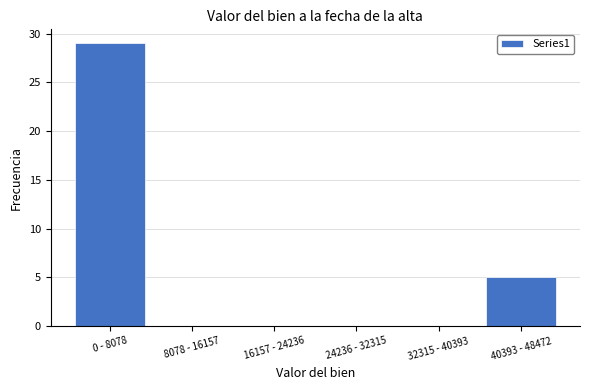

Reading left to right, list all the values displayed in this chart.

0 - 8078=29	8078 - 16157=0	16157 - 24236=0	24236 - 32315=0	32315 - 40393=0	40393 - 48472=5